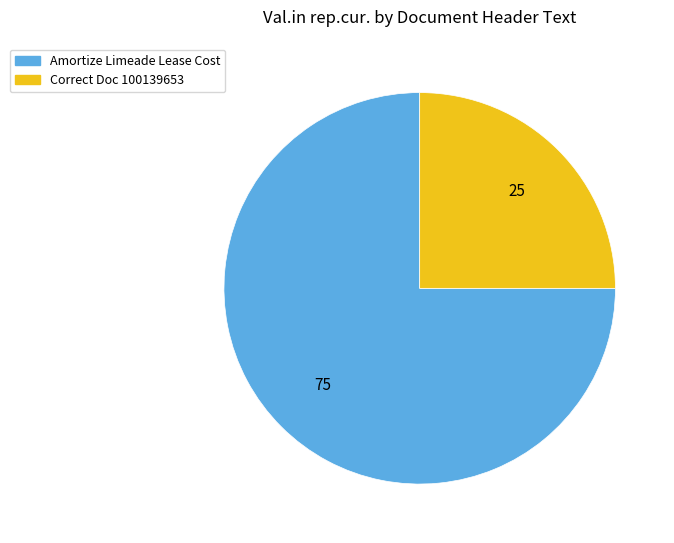

Is there any slice that represents more than half of the pie?

Yes